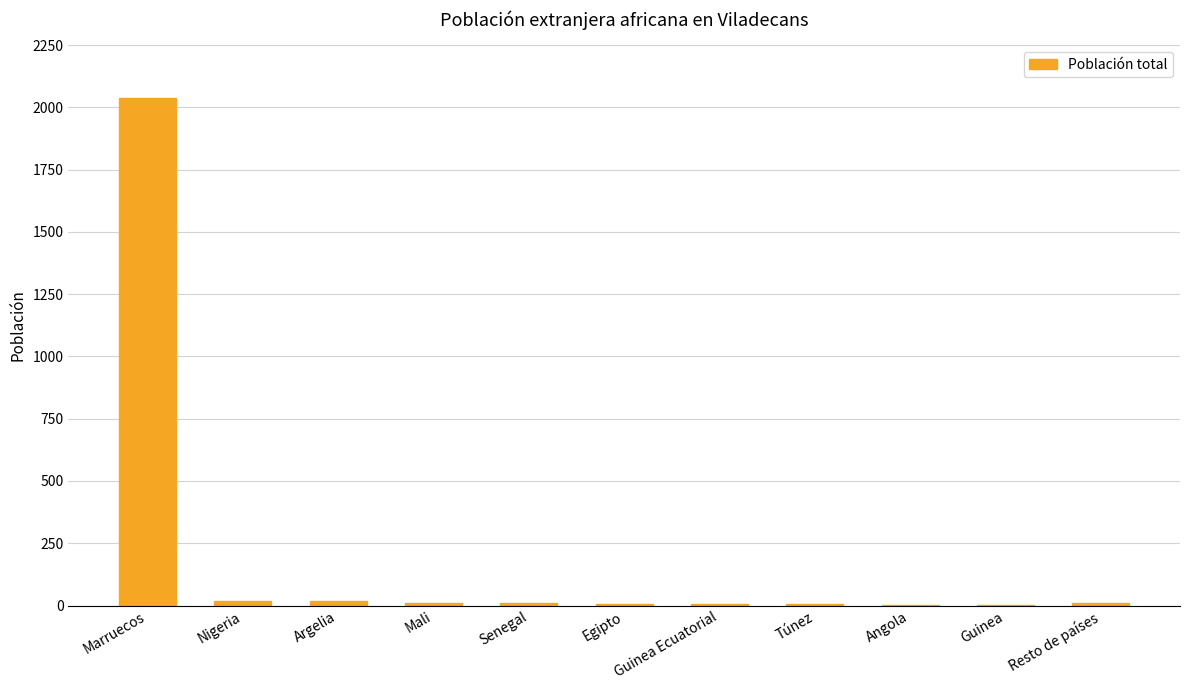

Which label corresponds to the largest value in the chart?

Marruecos